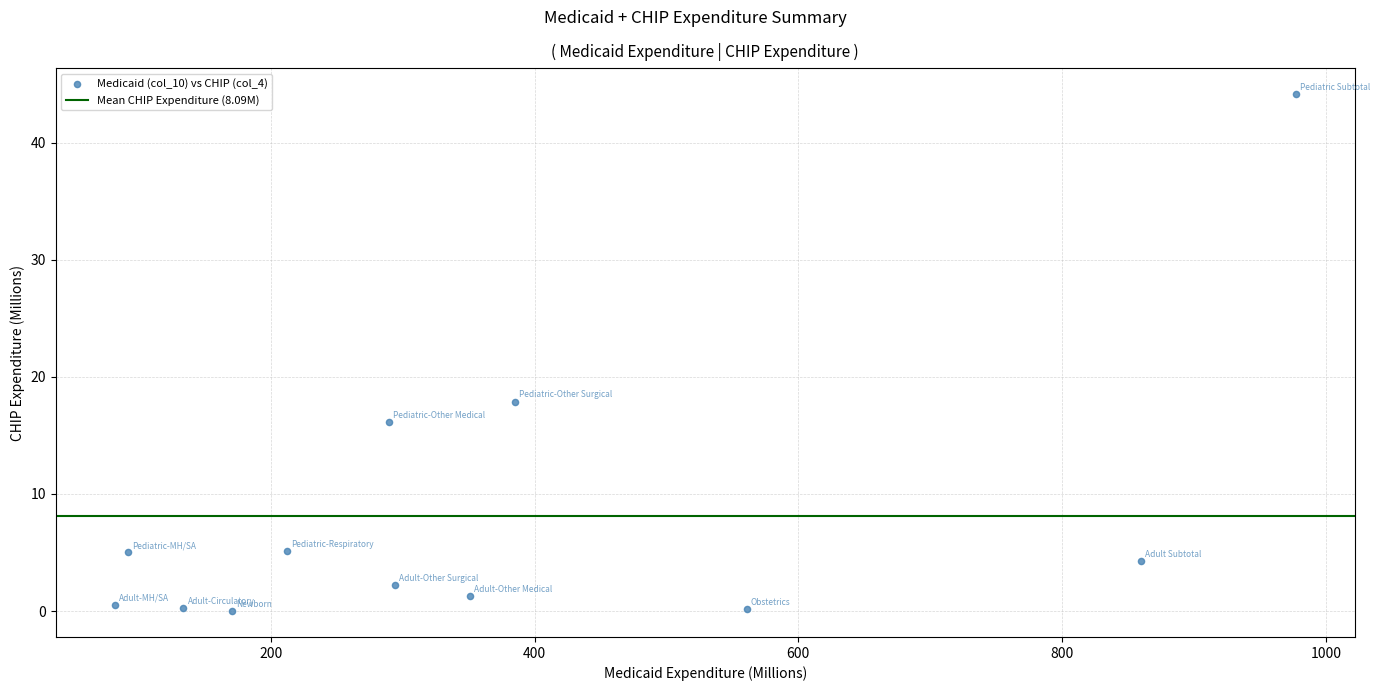

What Y value in the scatter plot is closest to 22?

17.9